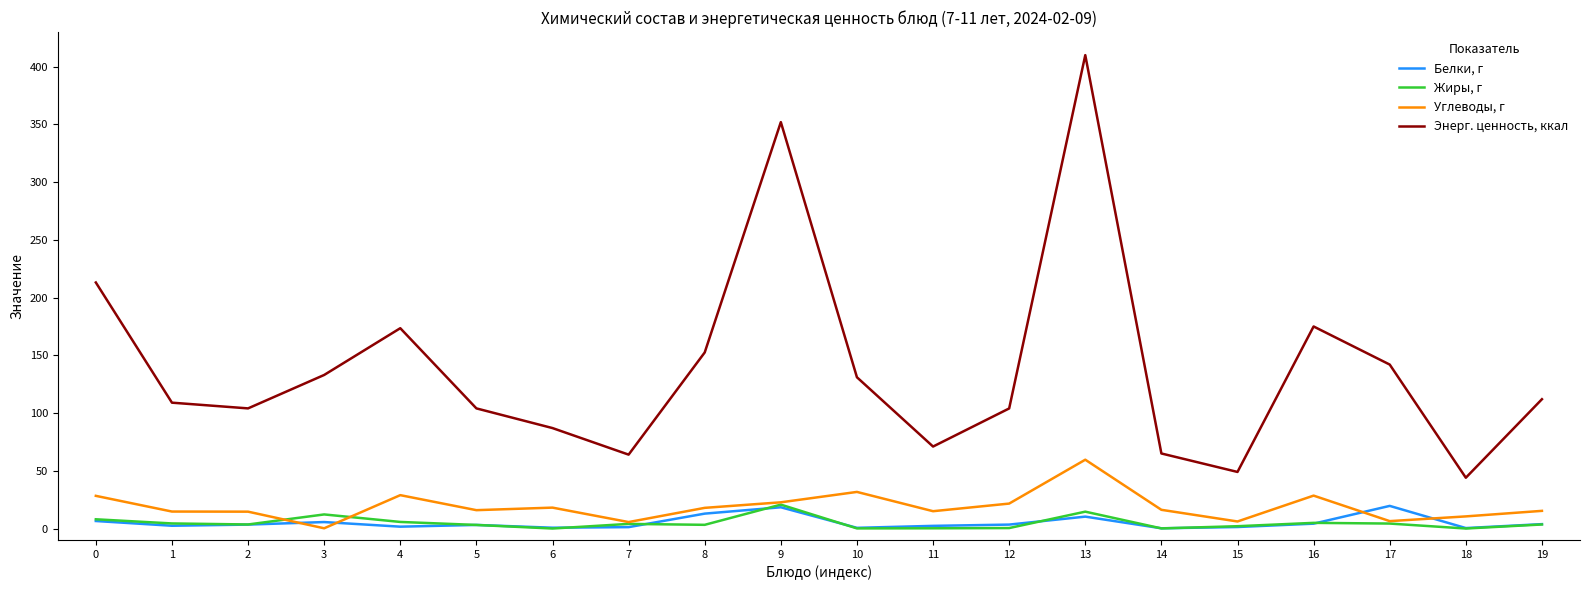

Rank the series by their maximum value, from highest to lowest.

Энерг. ценность, ккал, Углеводы, г, Жиры, г, Белки, г